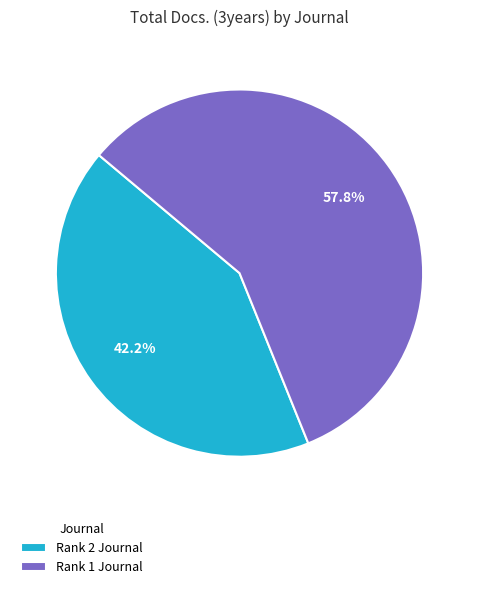

Do Rank 1 Journal and Rank 2 Journal together represent more than half of the pie?

Yes